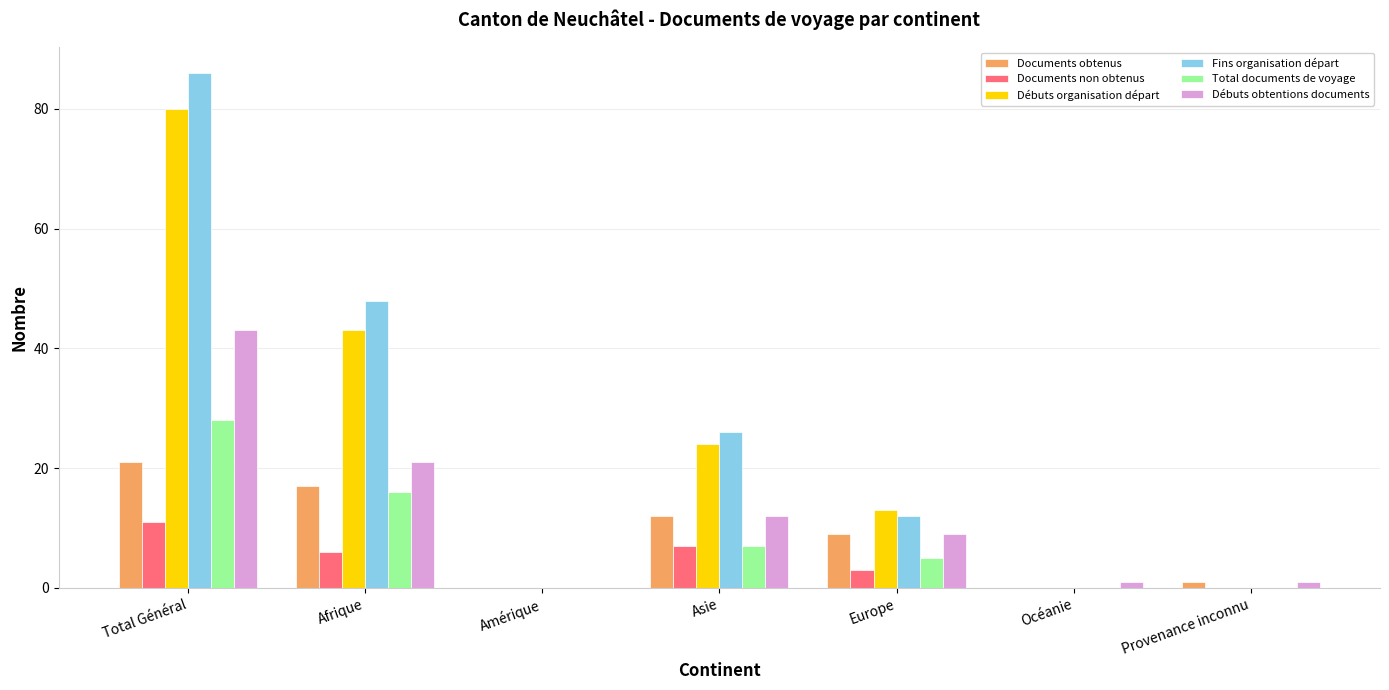

Count the number of categories in the chart.

7